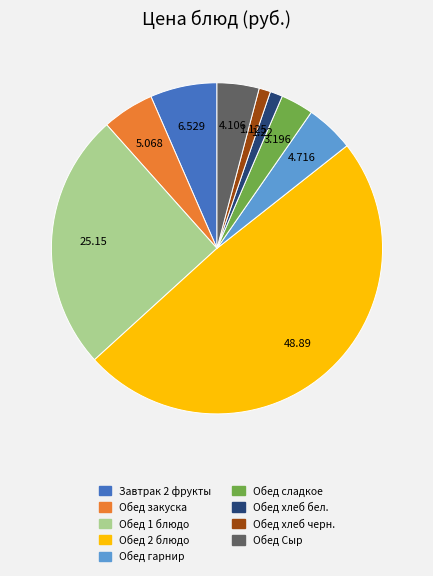

Approximately how many times larger is the value at Обед гарнир compared to Обед 2 блюдо?

0.1